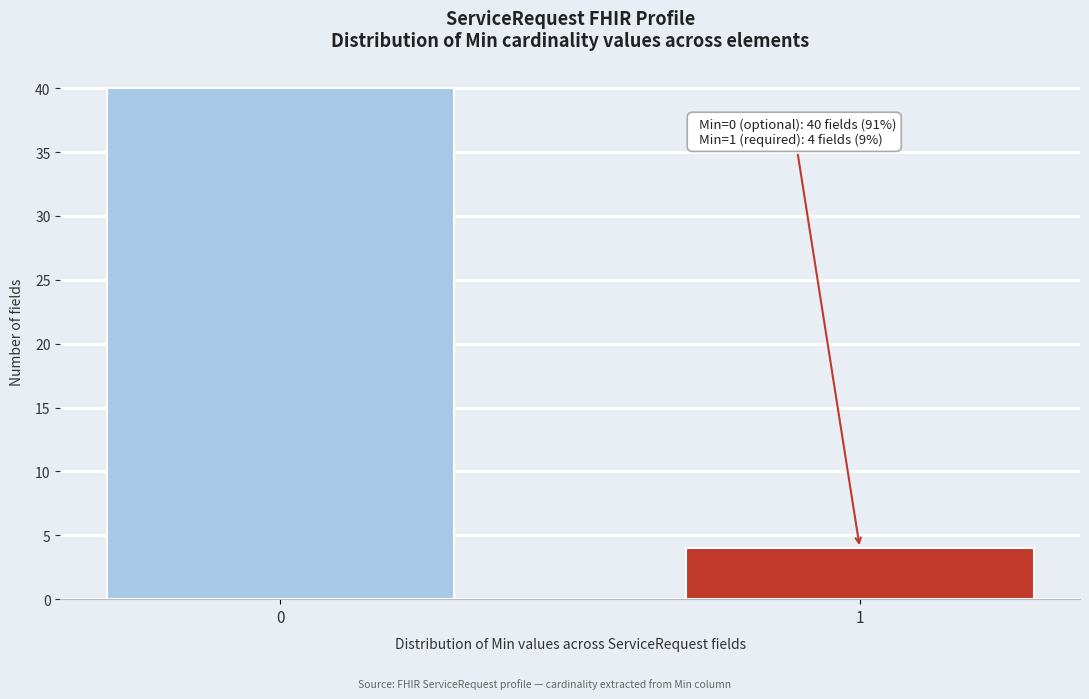

Reading right to left, transcribe all the data shown in this chart.

1=4	0=40